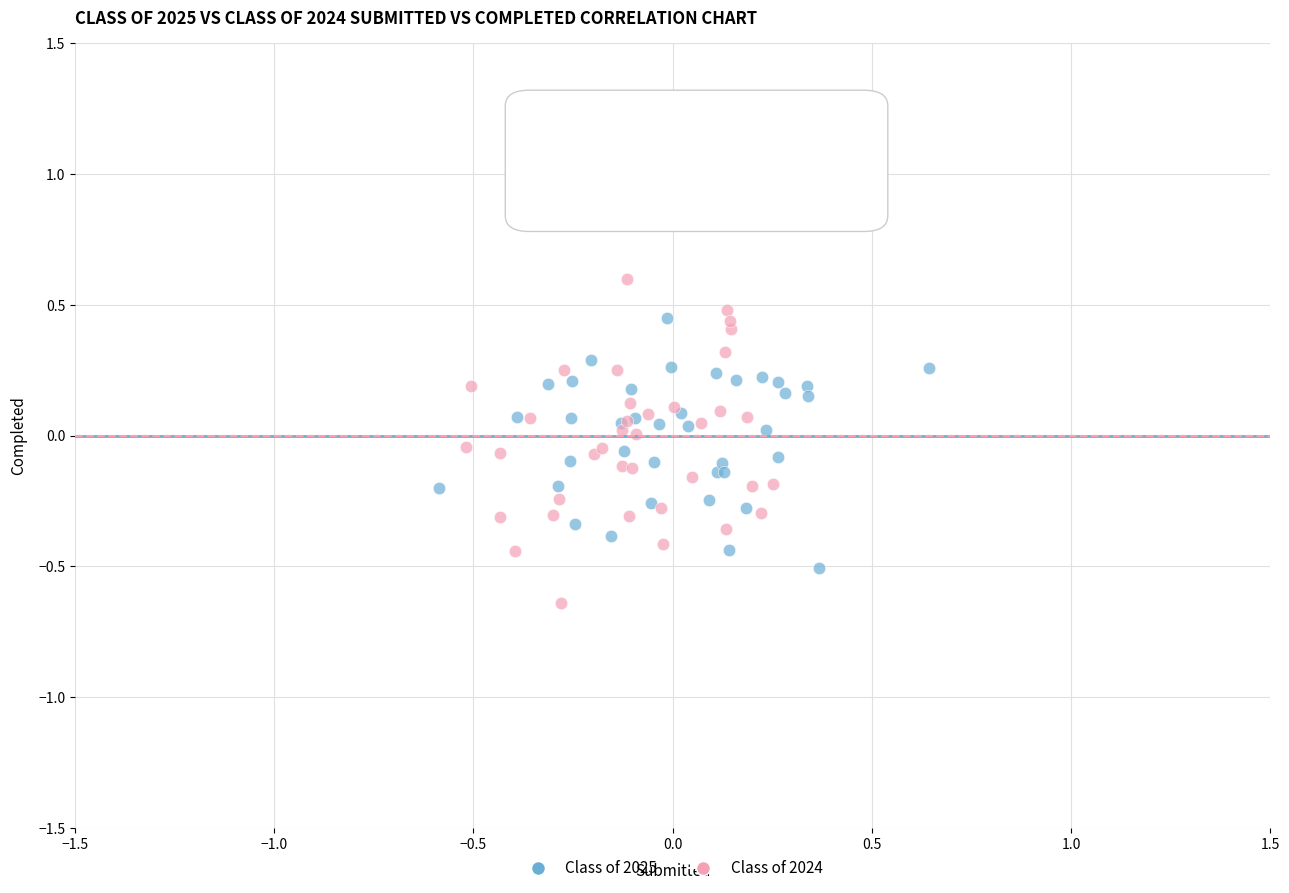

Which series reaches the maximum Y coordinate?

Class of 2024